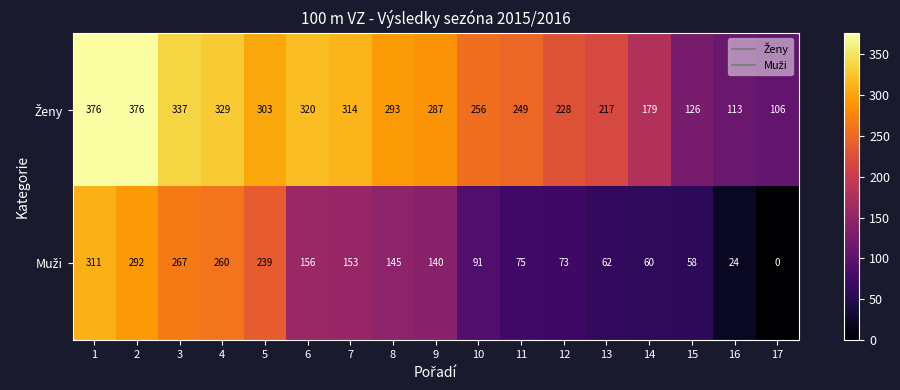

What is the difference between the highest and lowest values at 10?

165